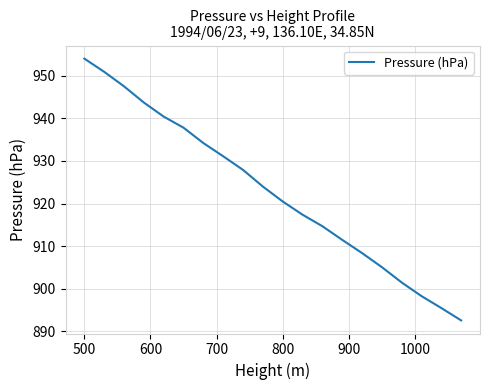

What is the minimum value shown in the chart?

892.6